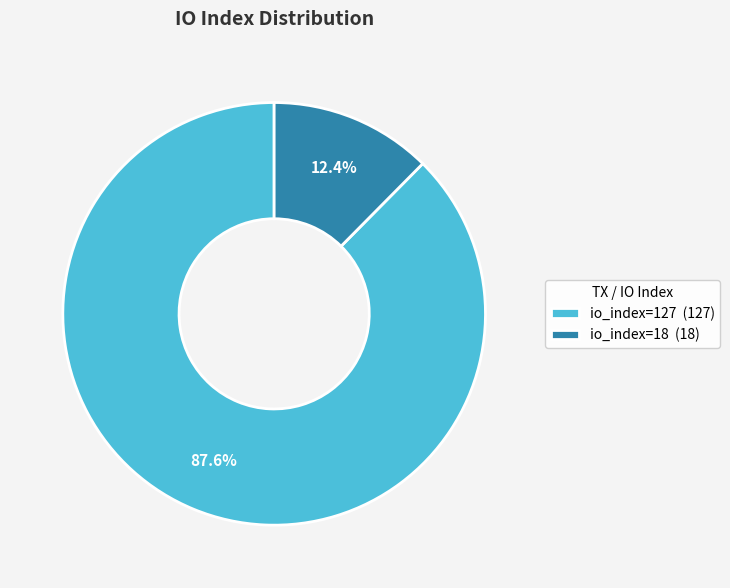

Count the number of slices in the pie.

2